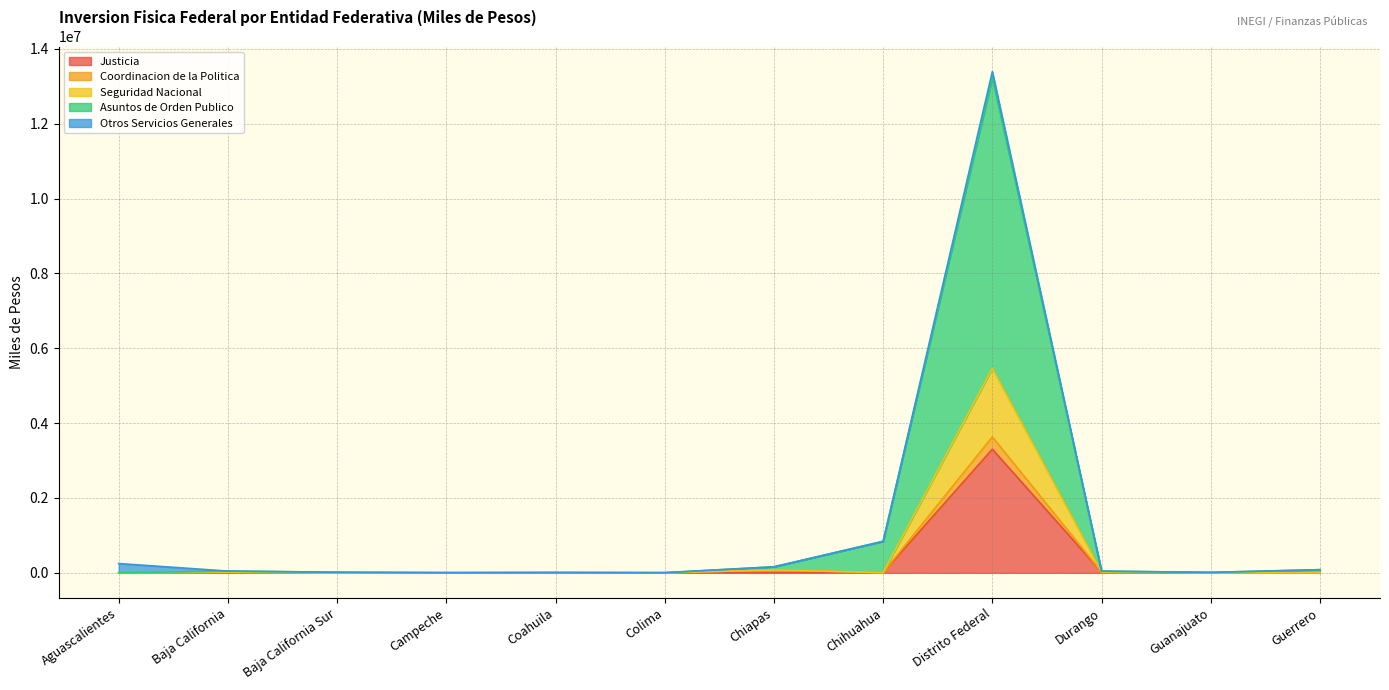

What is the value of the Coordinacion de la Politica point at the 12th from the left?

3823.1